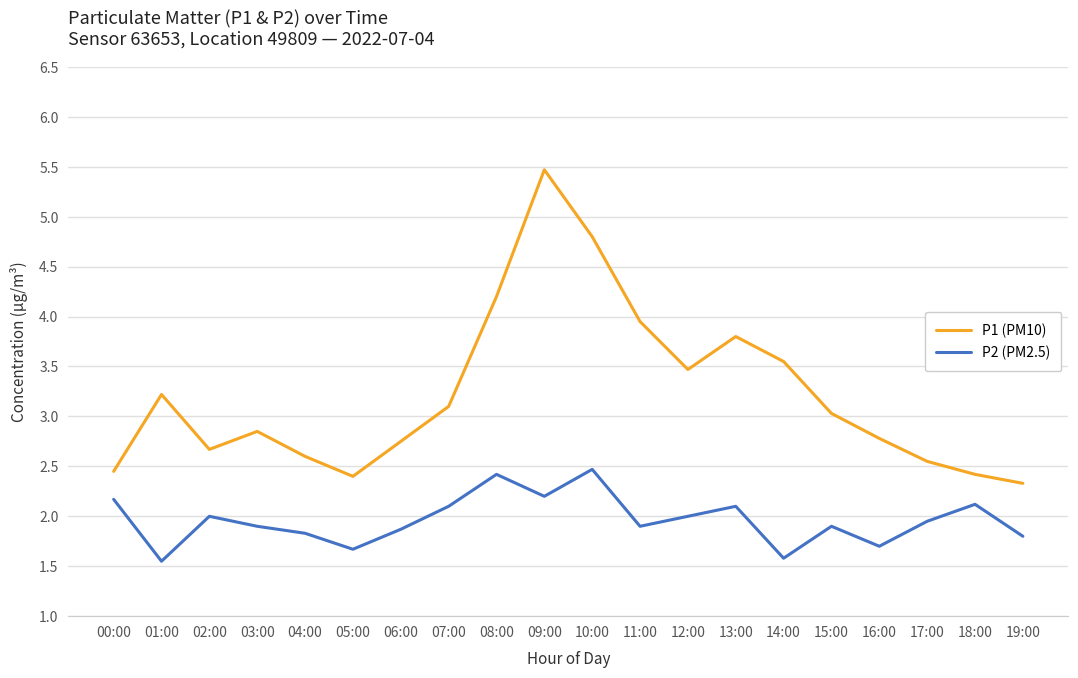

True or false: P2 (PM2.5) has a value of 1.8 at 19:00.

True